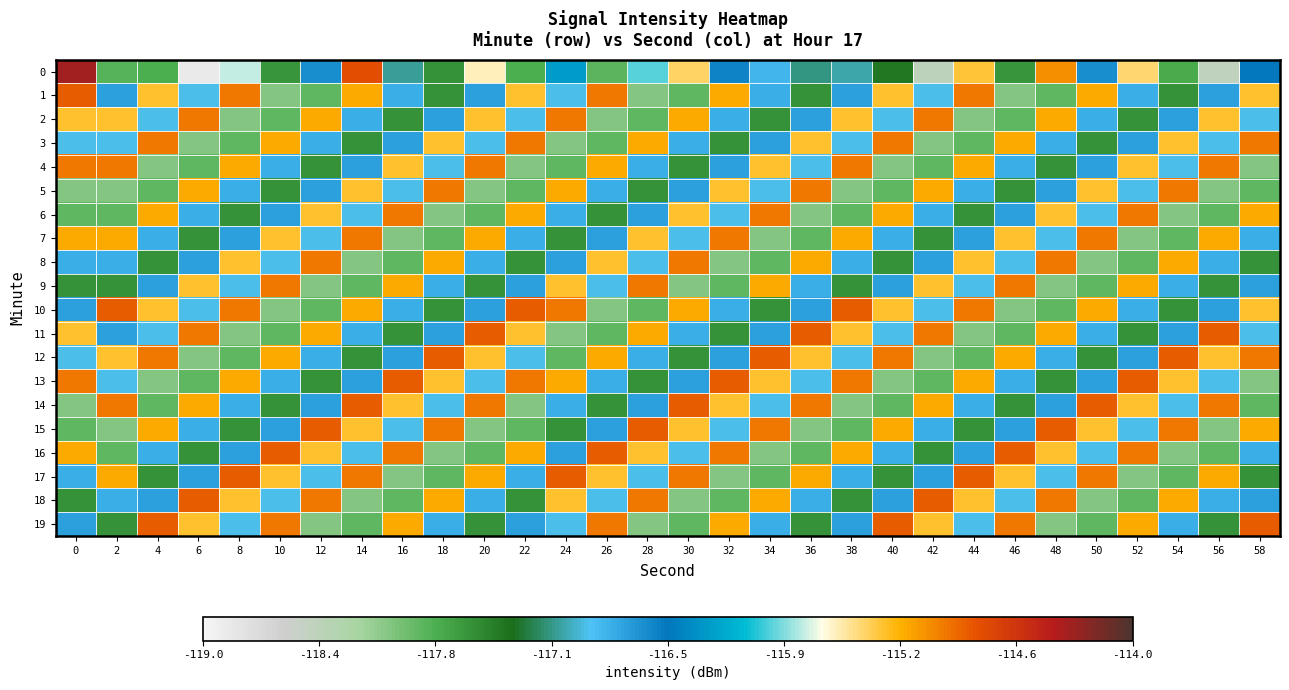

What is the greatest value displayed?

-114.3